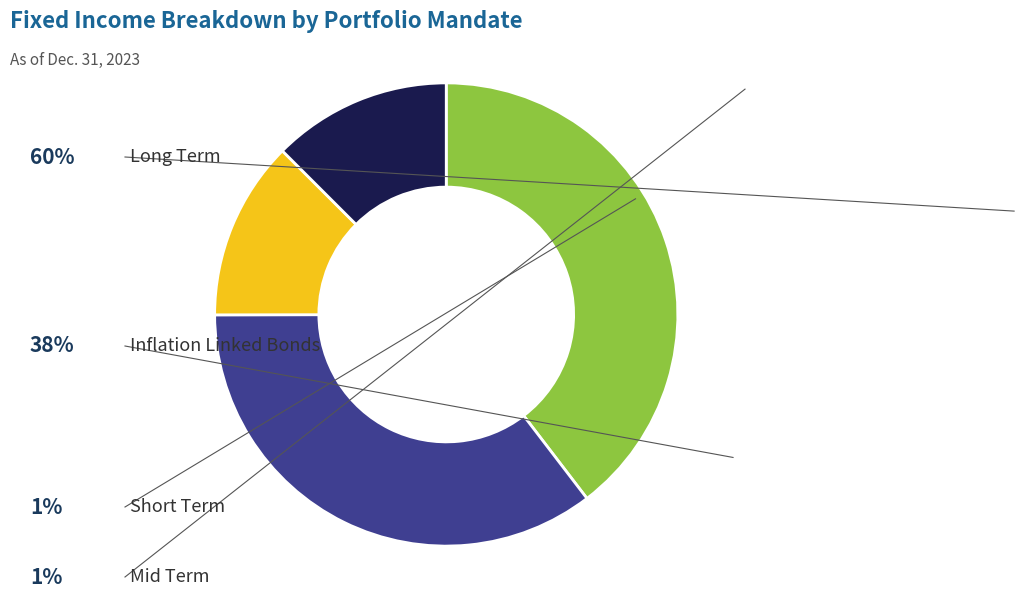

Count the number of slices in the pie.

4